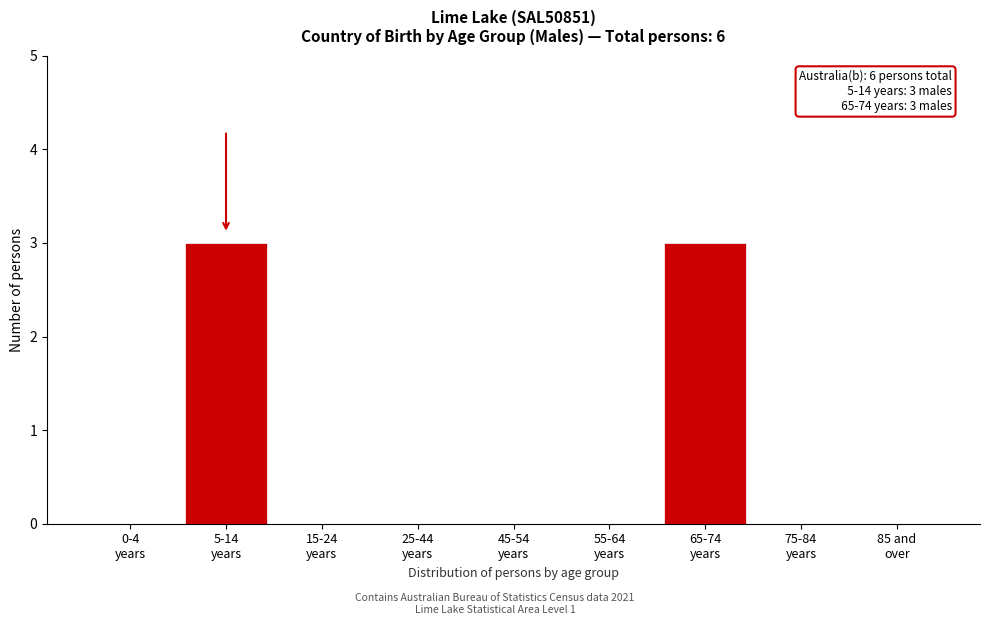

What is the greatest value displayed?

3